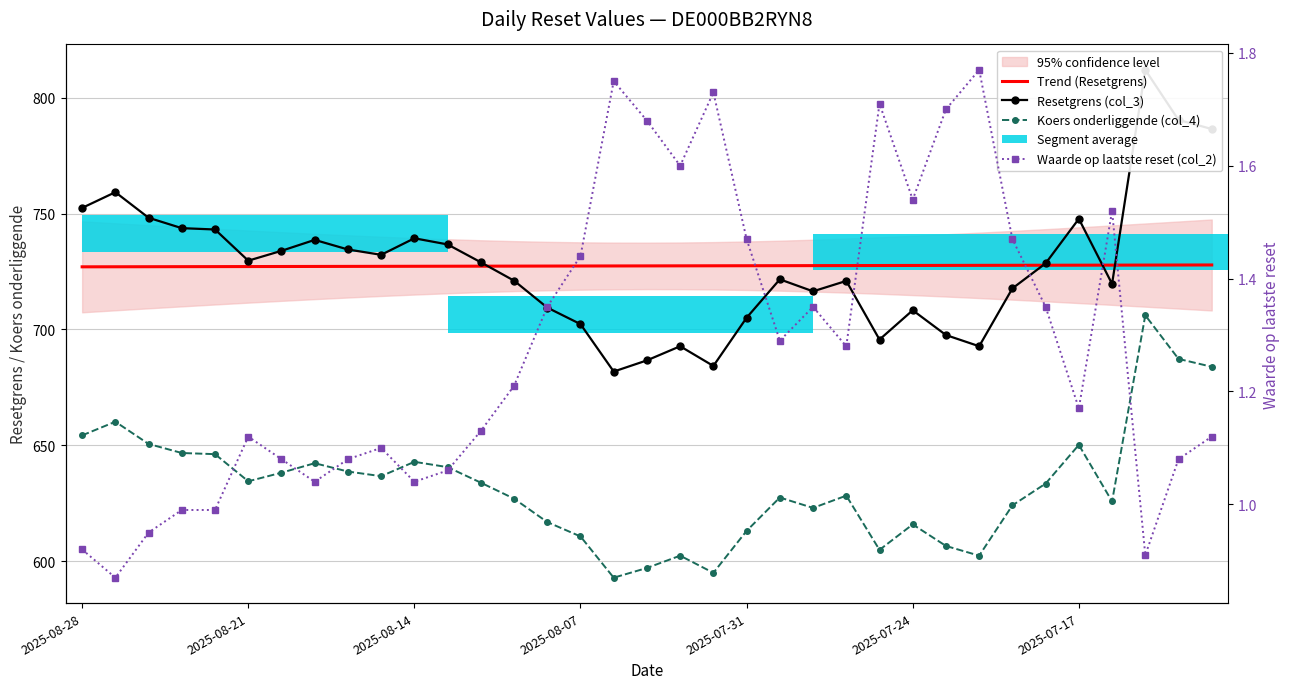

What is the average value of the Waarde op laatste reset (col_2) series?

1.3